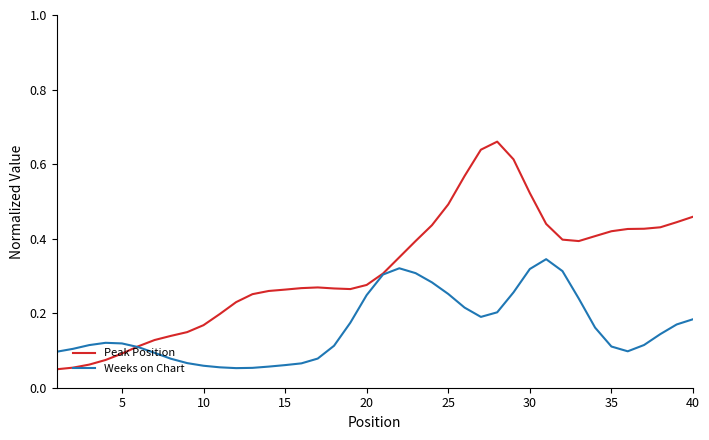

Which series has the largest total across all categories?

Peak Position